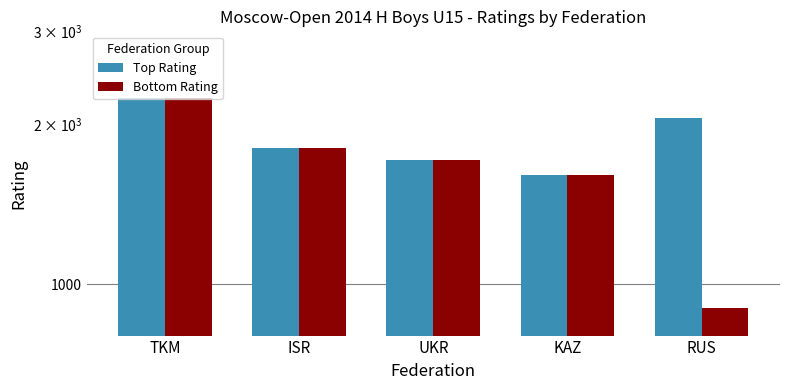

What are all the series names shown in the legend?

Top Rating, Bottom Rating